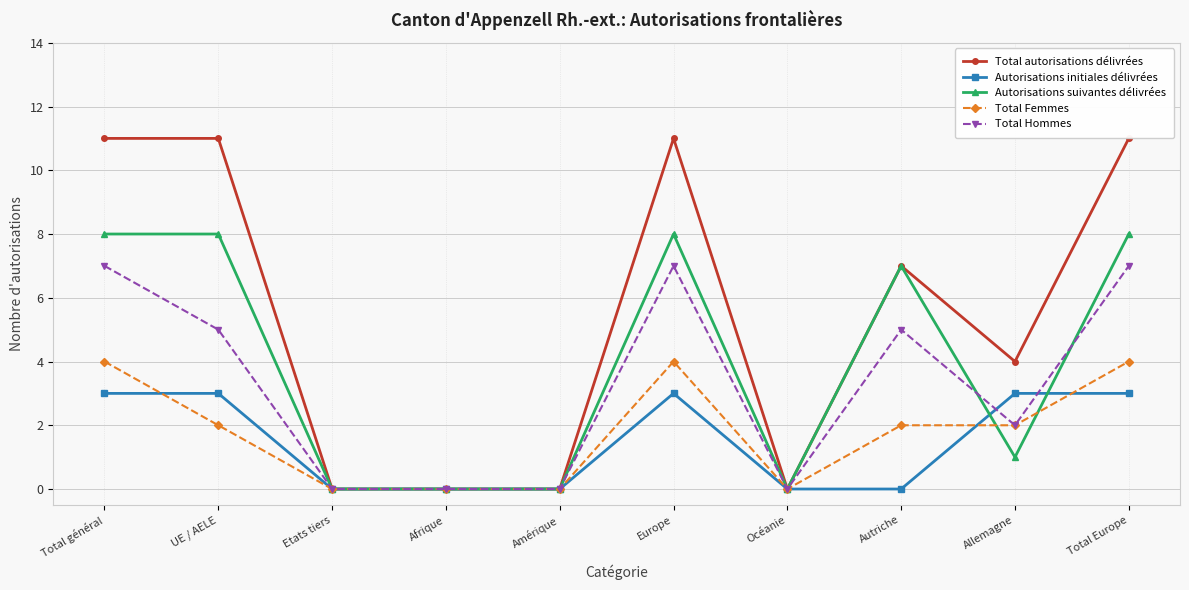

What is the average value of the Total Femmes series?

2